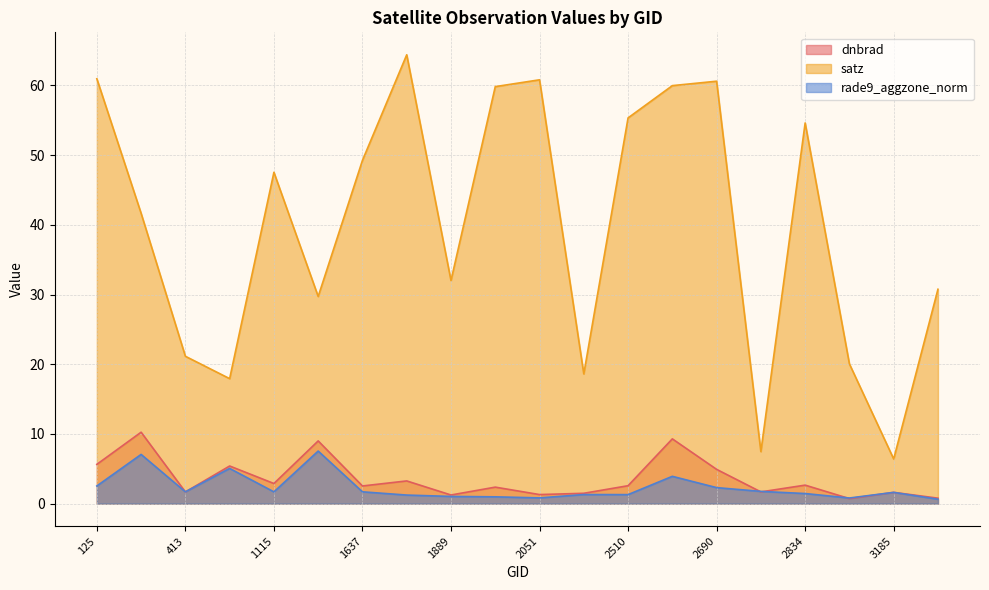

Is the value of rade9_aggzone_norm at 3185 greater than the value of satz at 2510?

No